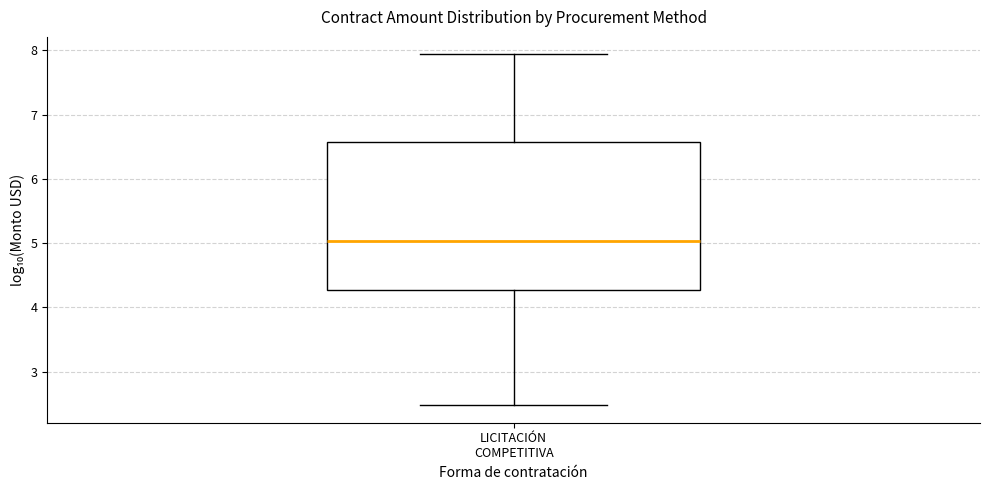

Transcribe this box plot: give where the median line is, the range the box spans, and where the two whiskers end, as read against the y-axis. The values are not printed on the chart, so give them approximately, as read against the axis.

median 5.0, box 4.3 to 6.6, whiskers 2.5 to 7.9